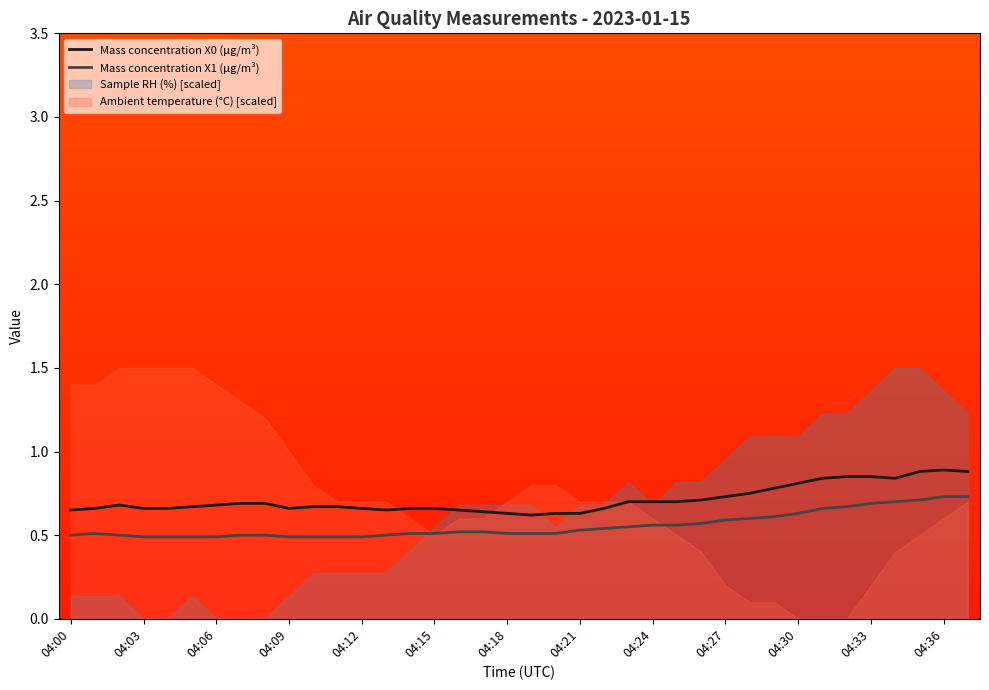

True or false: Mass concentration X1 (μg/m³) and Mass concentration X0 (μg/m³) intersect in this chart.

False